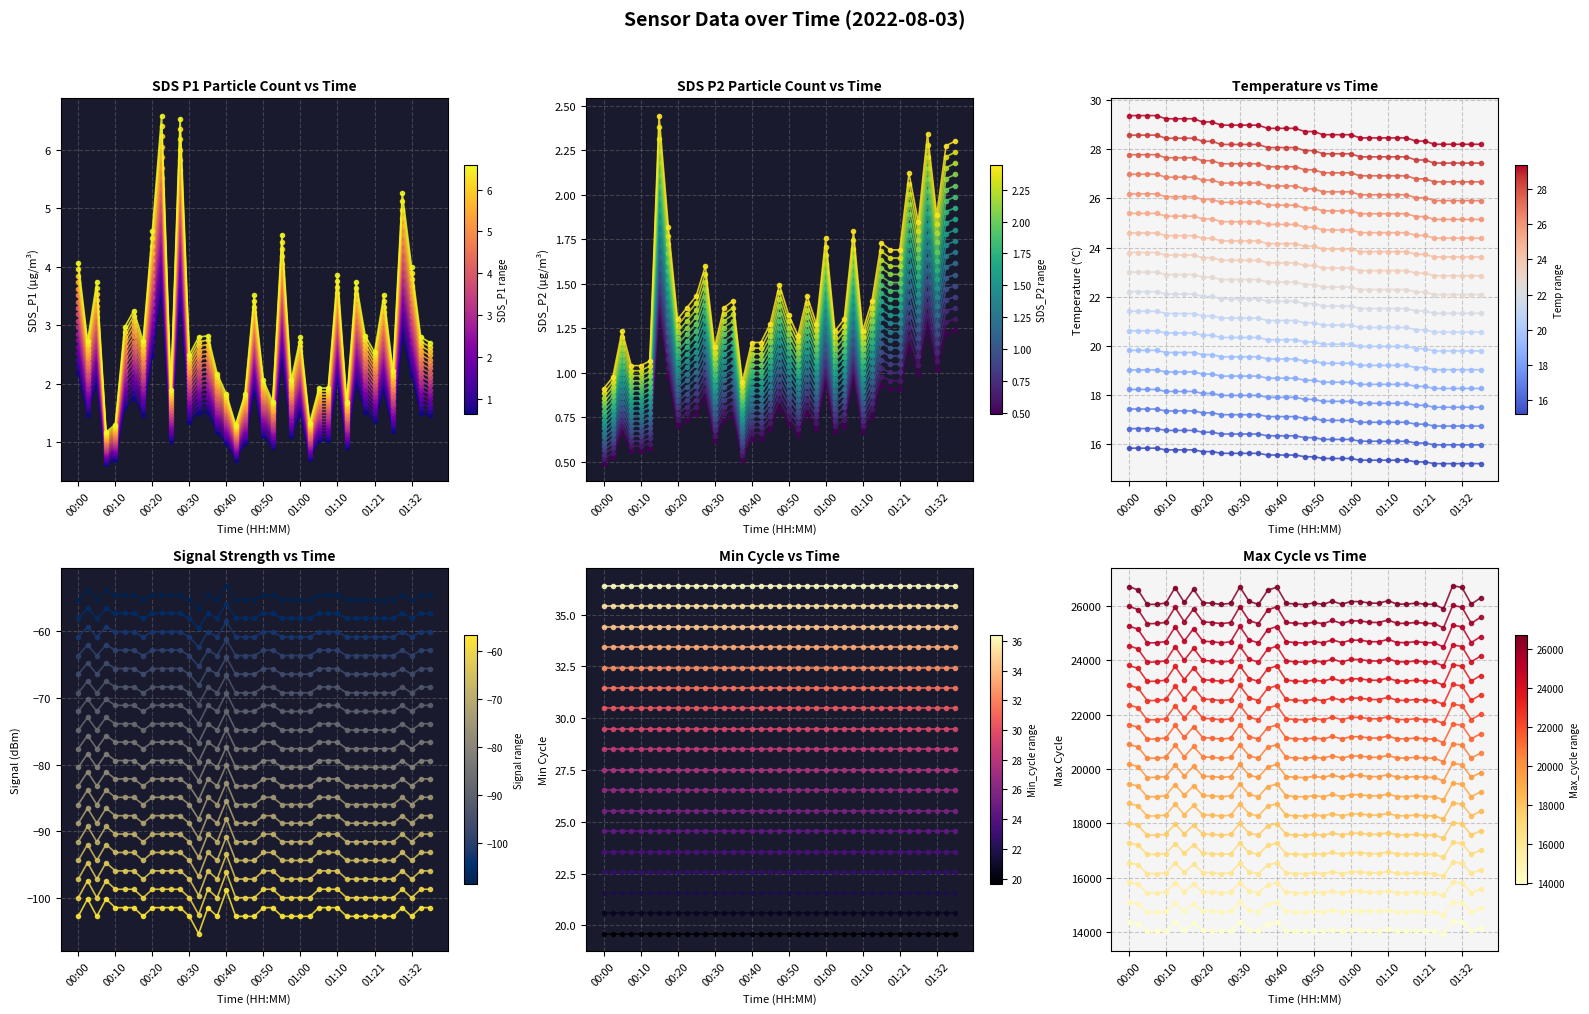

Which series has the widest spread of values?

Max_cycle